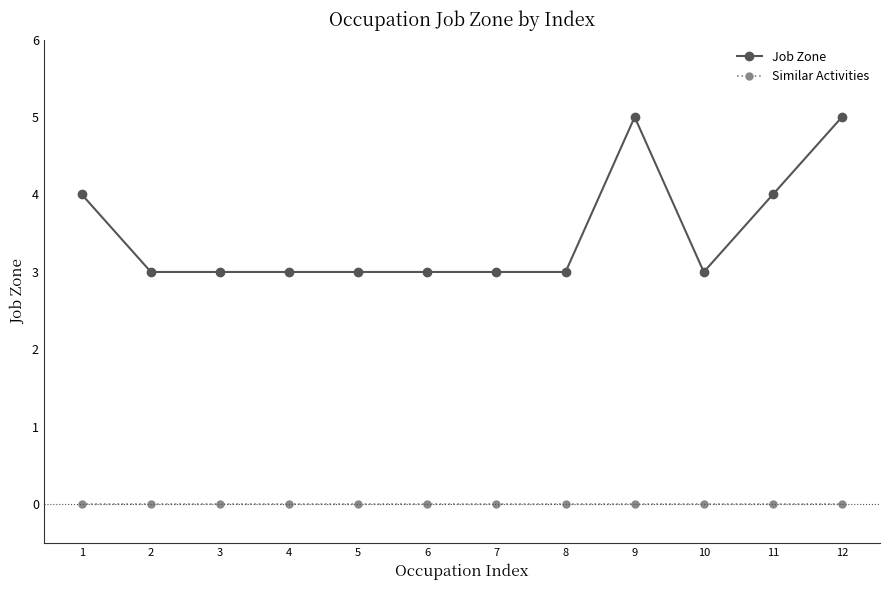

Reading left to right, extract all data points from this chart.

Job Zone: 1=4	2=3	3=3	4=3	5=3	6=3	7=3	8=3	9=5	10=3	11=4	12=5
Similar Activities: 1=0	2=0	3=0	4=0	5=0	6=0	7=0	8=0	9=0	10=0	11=0	12=0